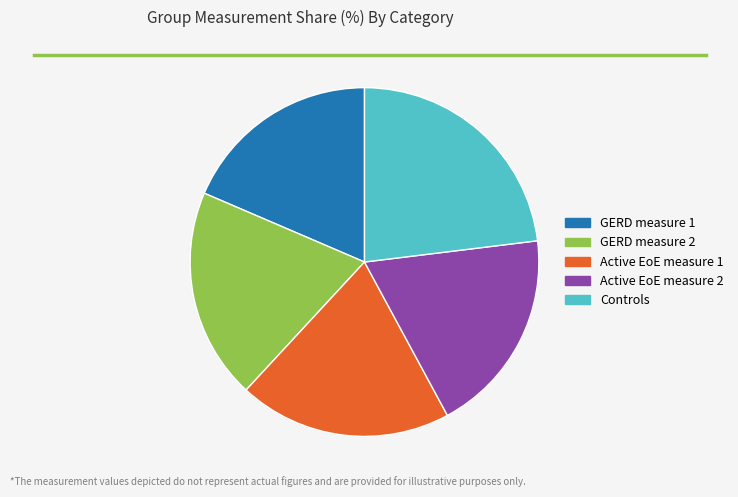

The Active EoE measure 2 slice represents 29% of the pie. True or false?

False